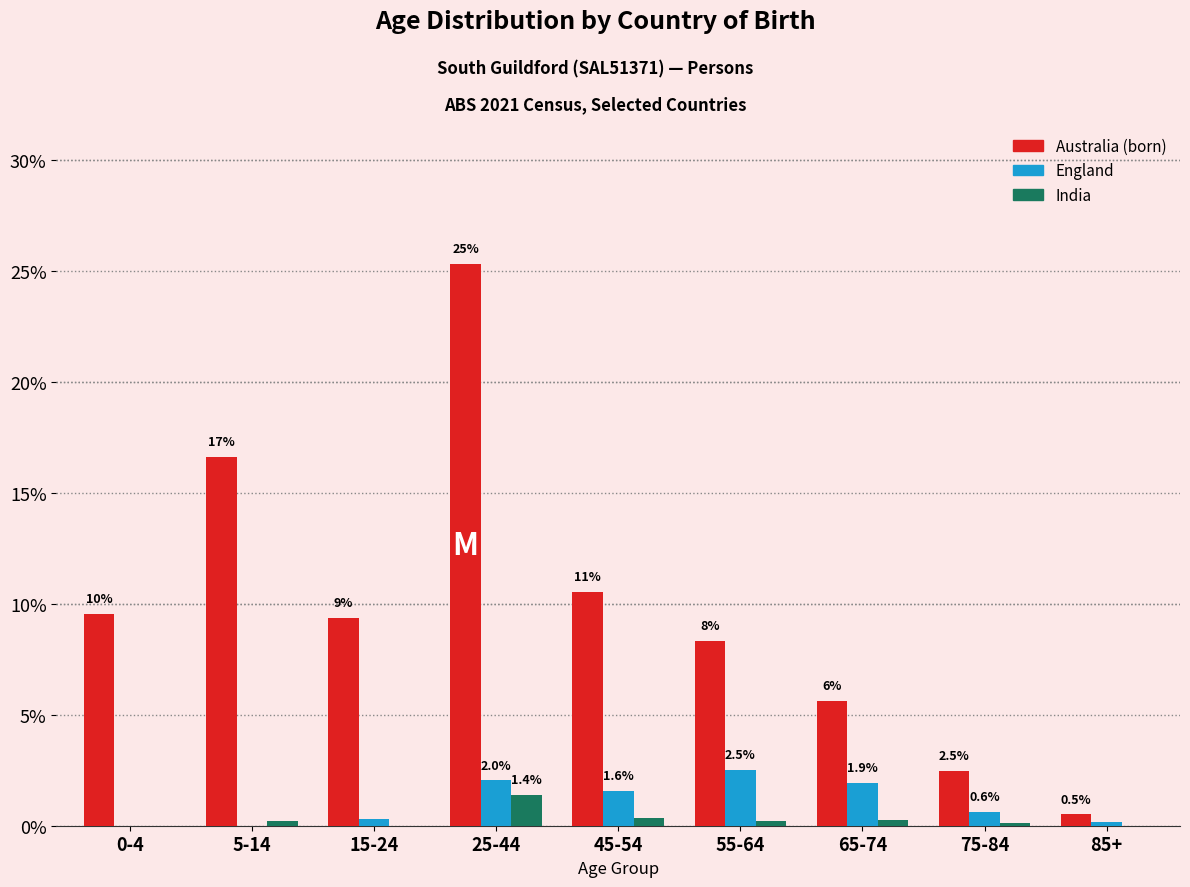

Which series changed the most between 0-4 and 55-64?

England